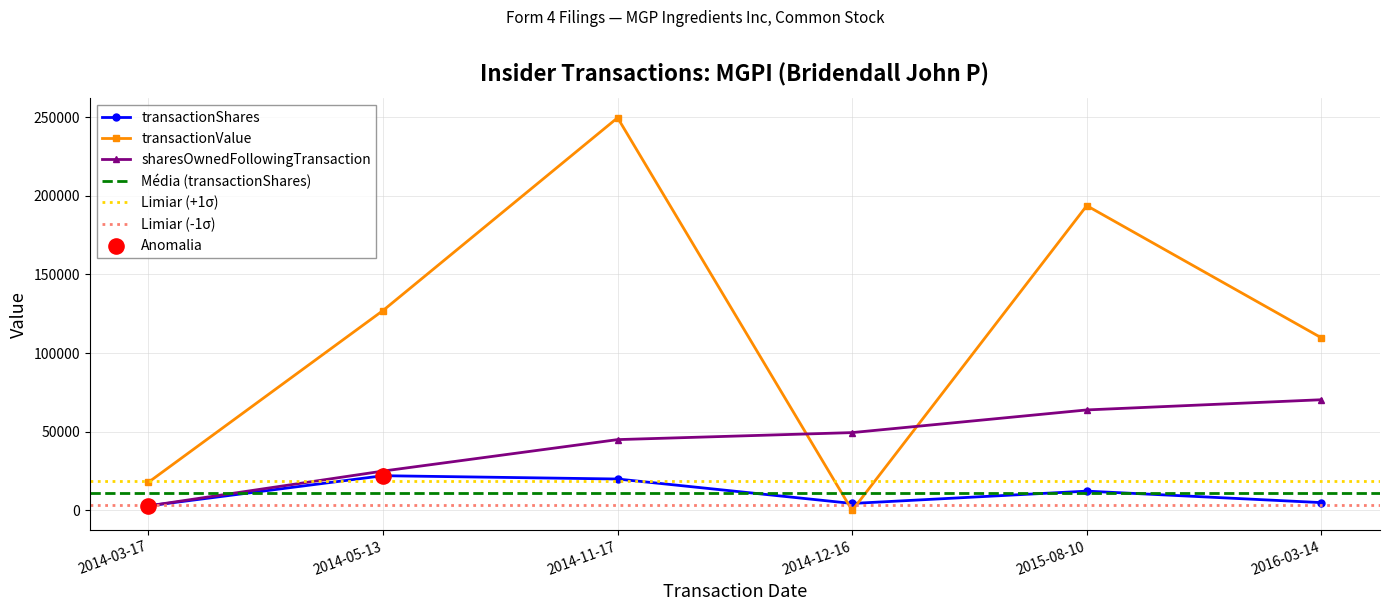

What is the total value across all series at 2014-11-17?

314641